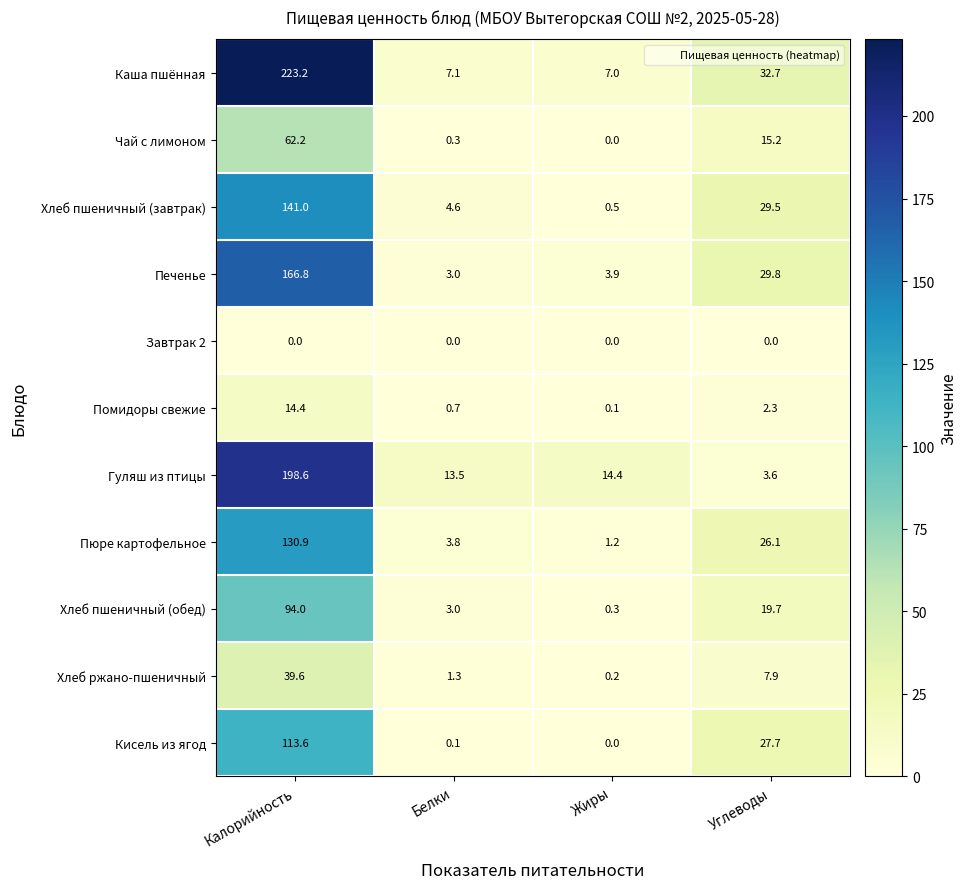

List the labels in order of Хлеб пшеничный (завтрак) value, smallest first.

Жиры, Белки, Углеводы, Калорийность